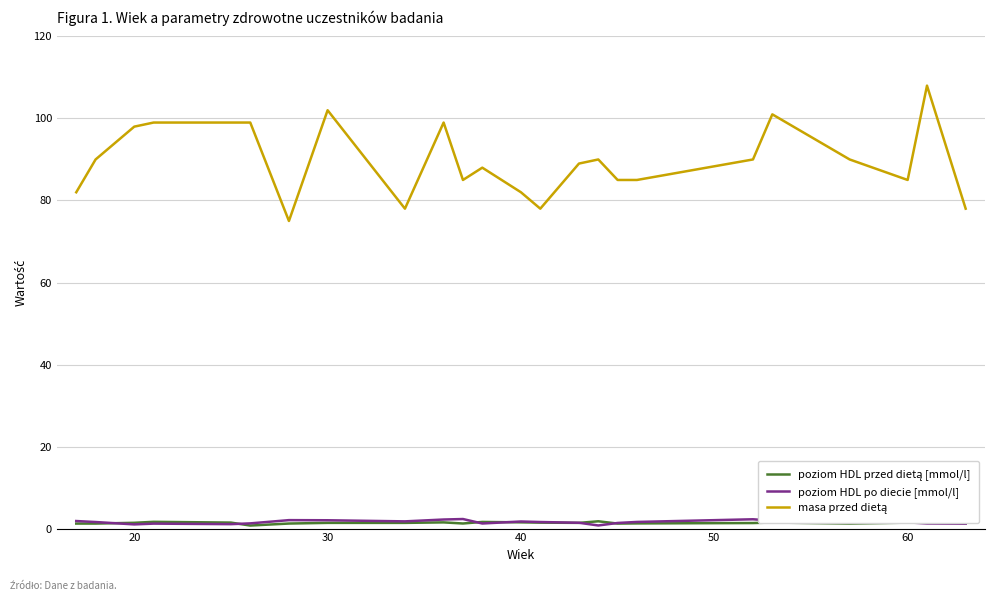

What are all the series names shown in the legend?

poziom HDL przed dietą [mmol/l], poziom HDL po diecie [mmol/l], masa przed dietą